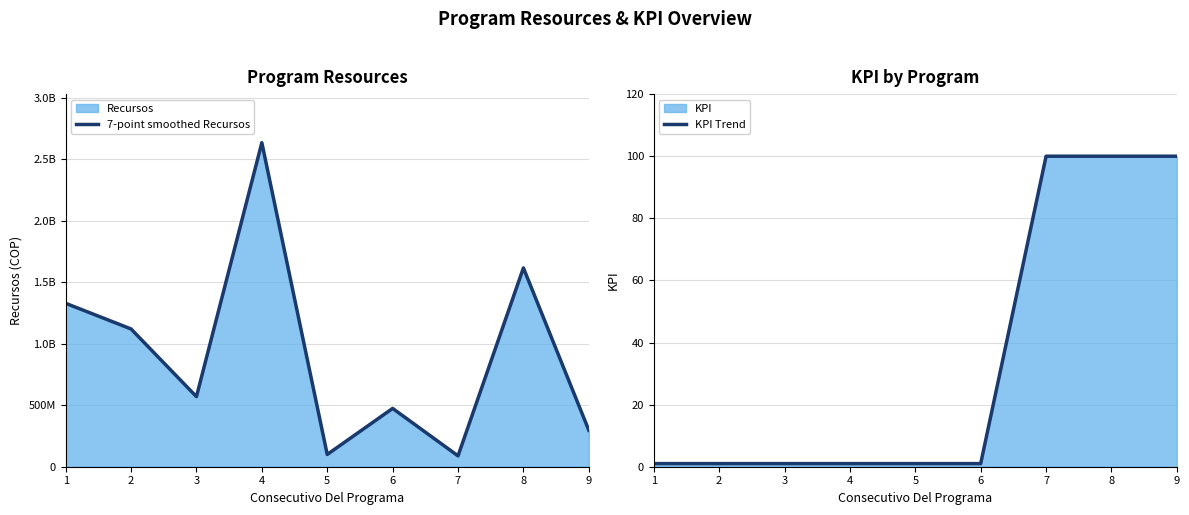

What value does the KPI Trend series have at 4?

1